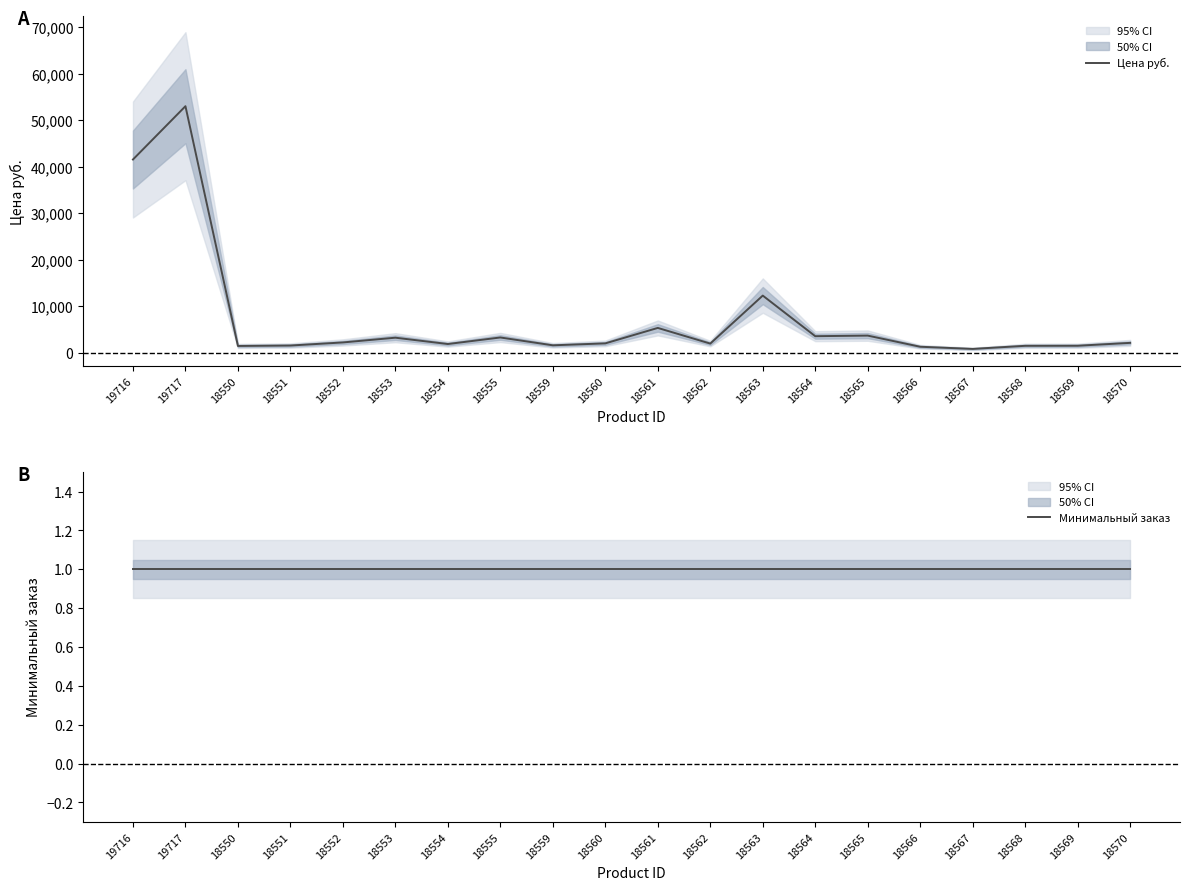

What position from the left is 18564?

14